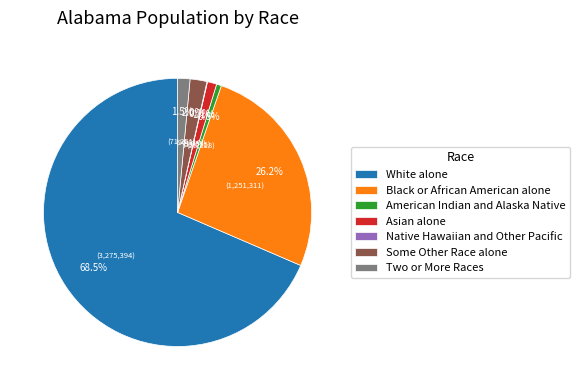

Which category accounts for the majority?

White alone